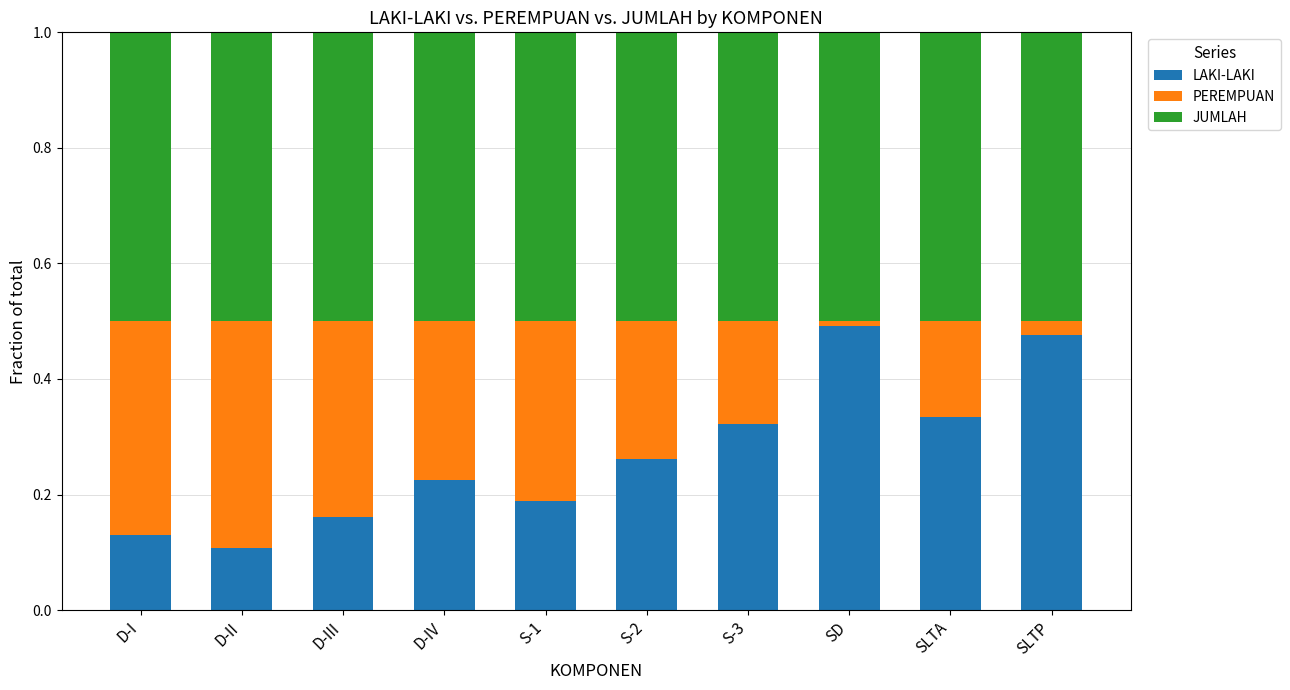

What is the sum of all LAKI-LAKI values?

2.7